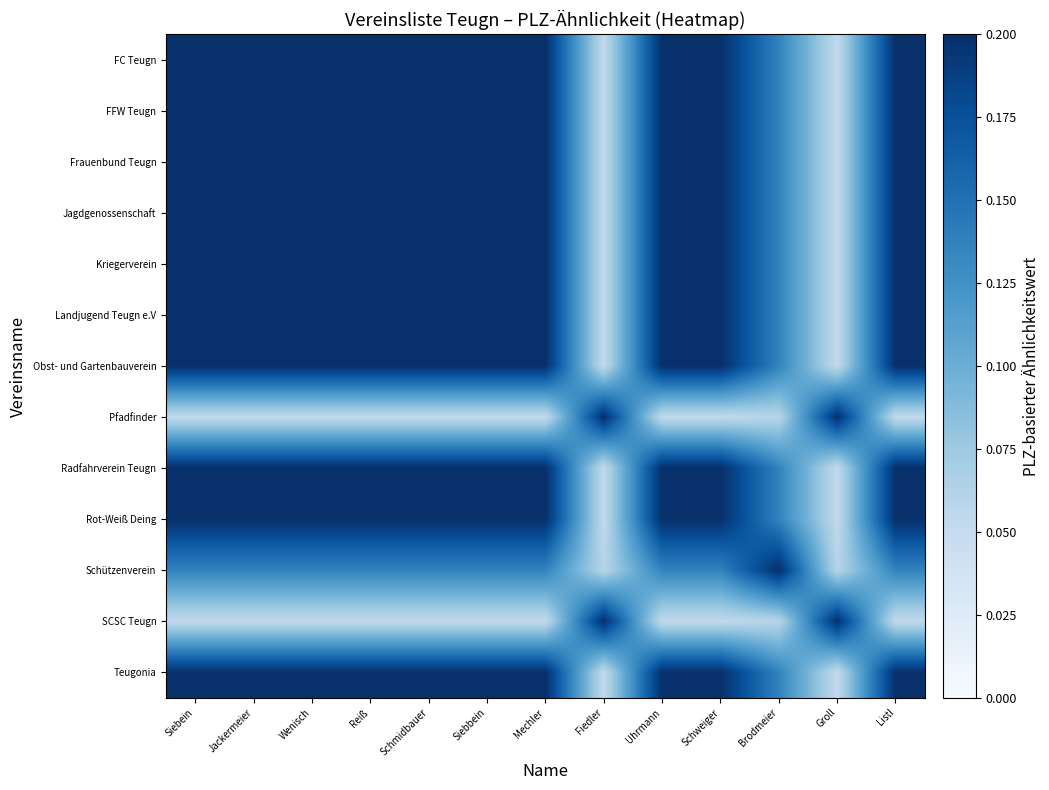

What is the difference between the highest and lowest values at Mechler?

0.1